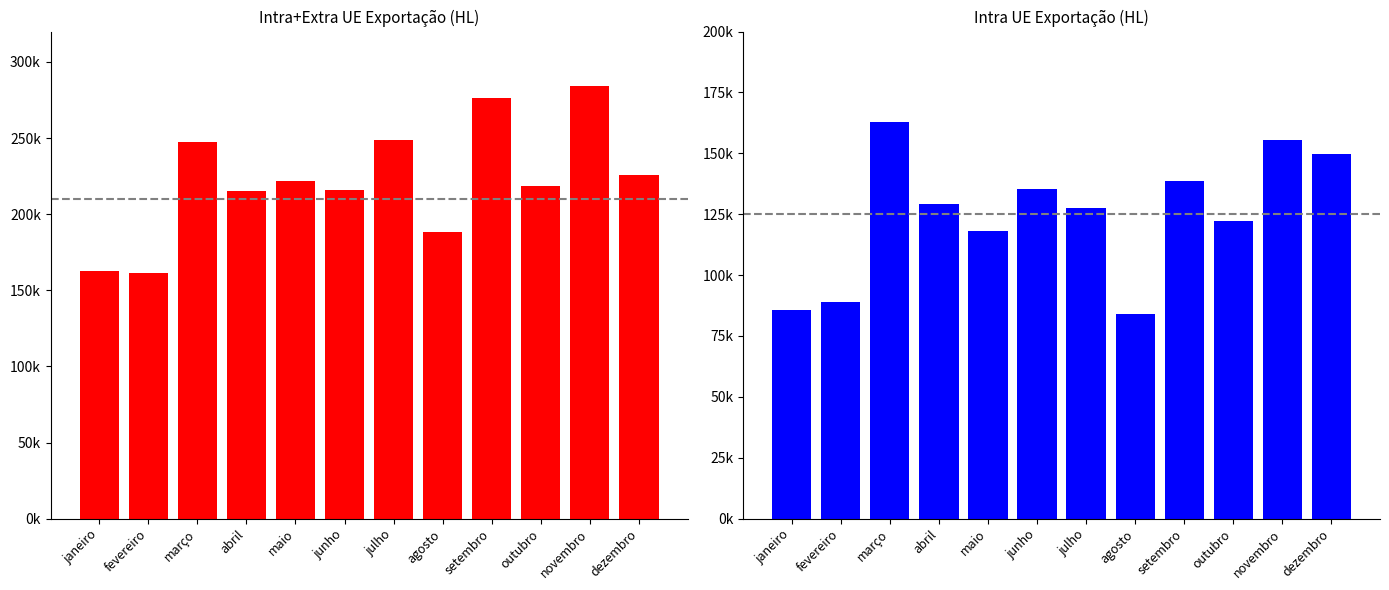

True or false: Intra+Extra UE (HL) has a value of 248639.3 at julho.

True